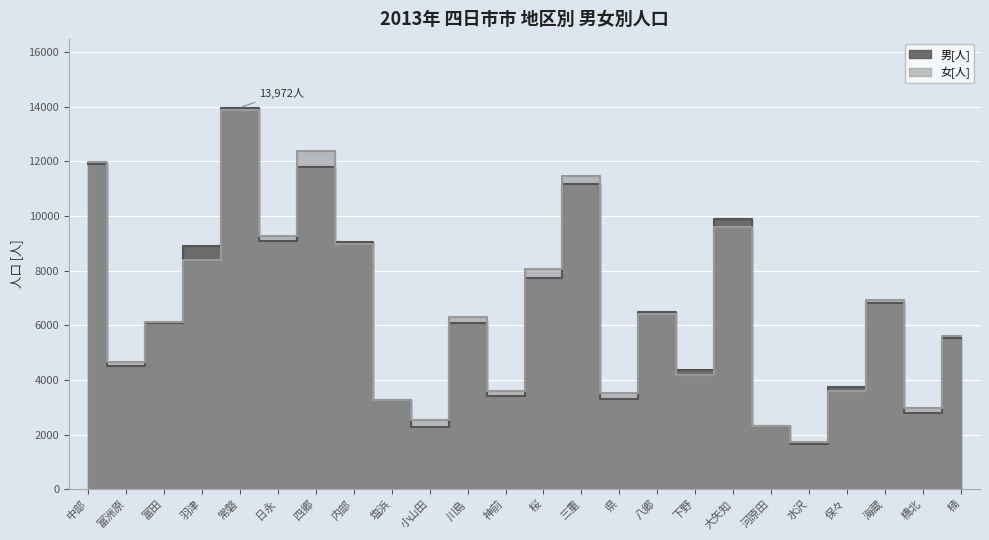

How many lines are shown in the chart?

2